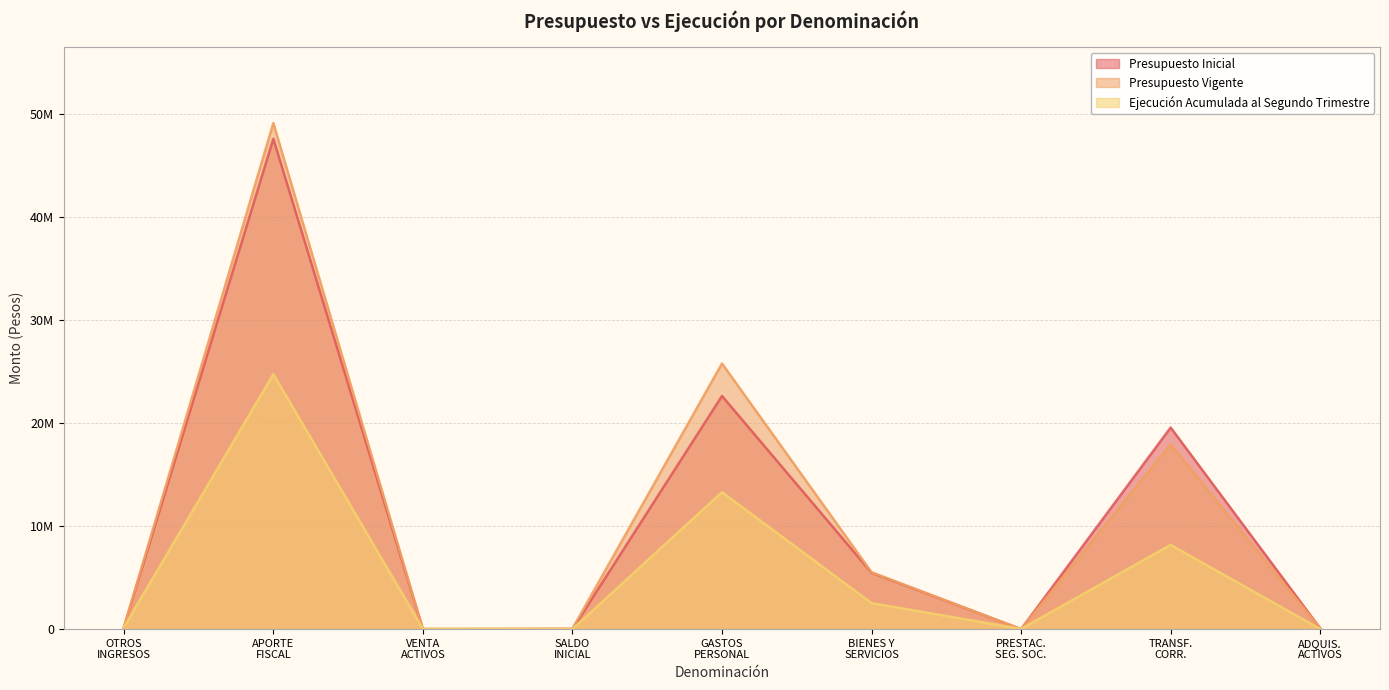

What is the approximate value of Ejecución Acumulada al Segundo Trimestre at ADQUIS. ACTIVOS, to the nearest 50?

14350